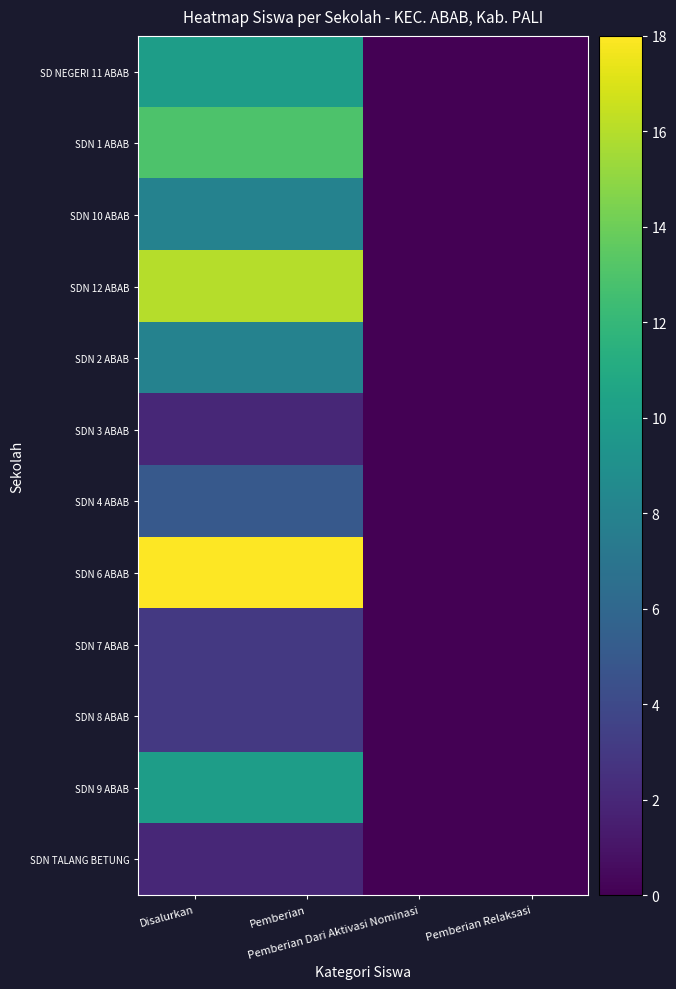

Which series has the widest spread of values?

SDN 6 ABAB